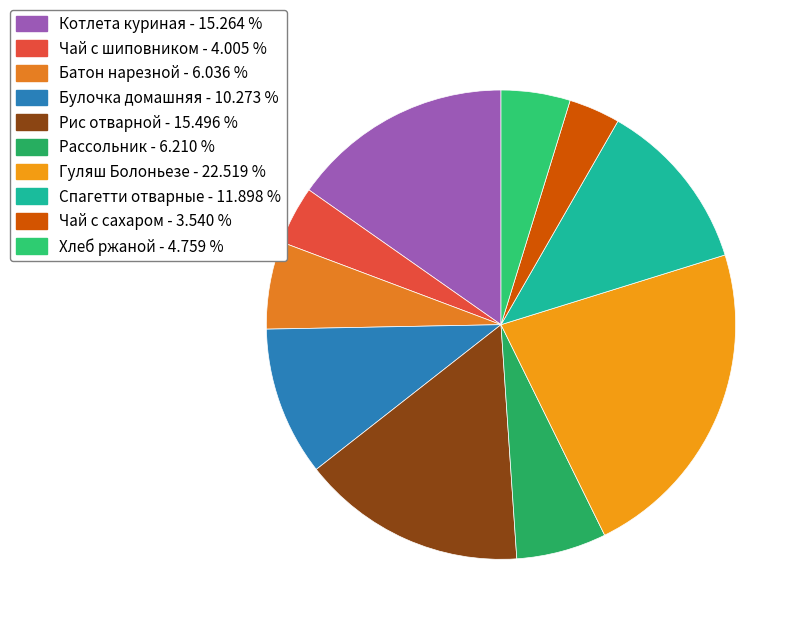

How many segments does this pie chart have?

10